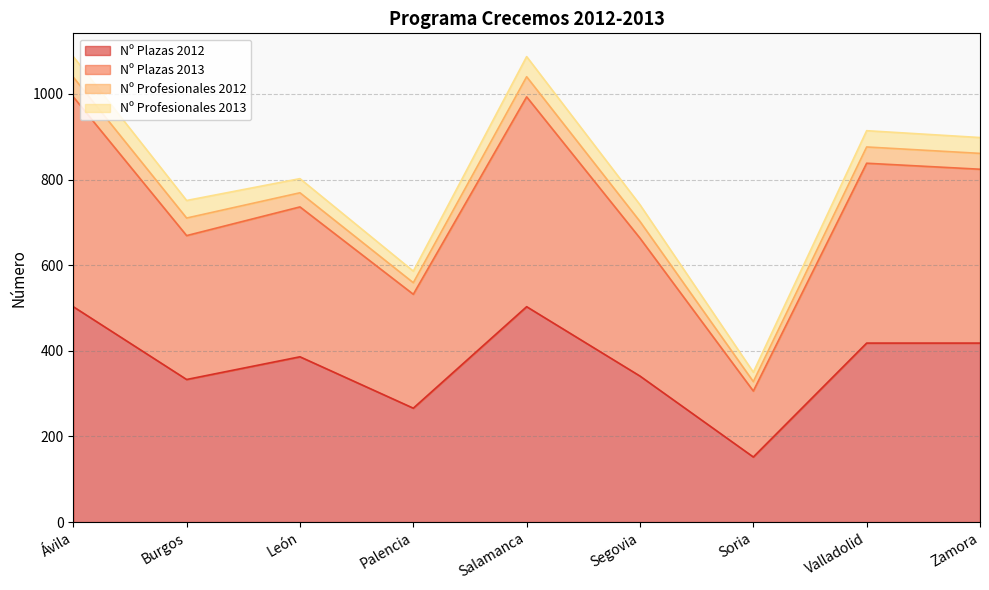

What is the minimum value shown in the chart?

152